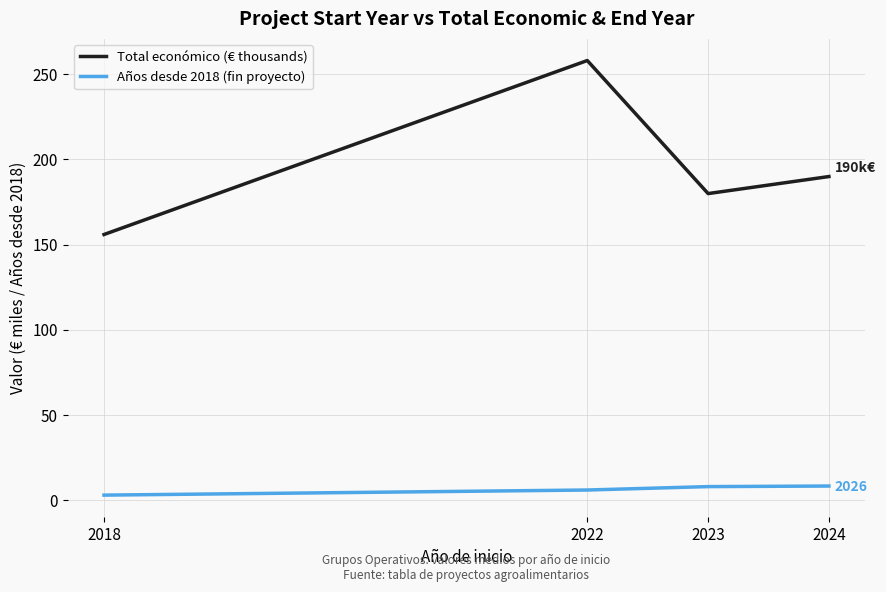

The value of Total económico (€ thousands) at 2018 is 214.8. True or false?

False